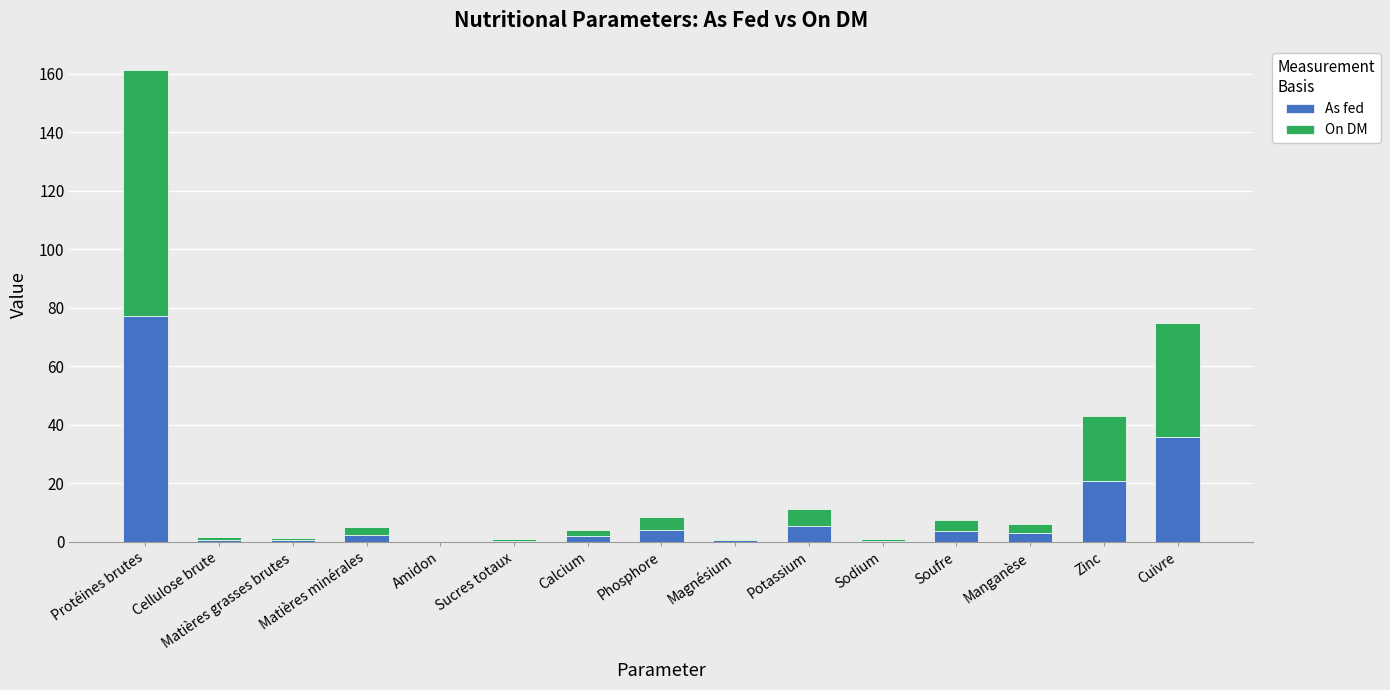

What is the difference between the As fed values at Matières minérales and Phosphore?

1.7